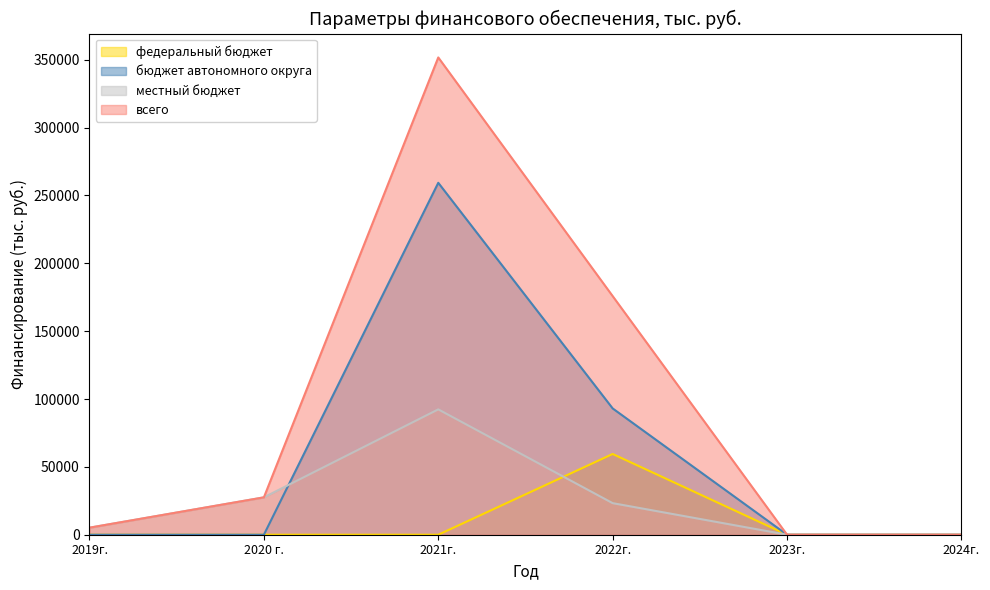

True or false: всего has more than 2 points higher than both neighbors.

False